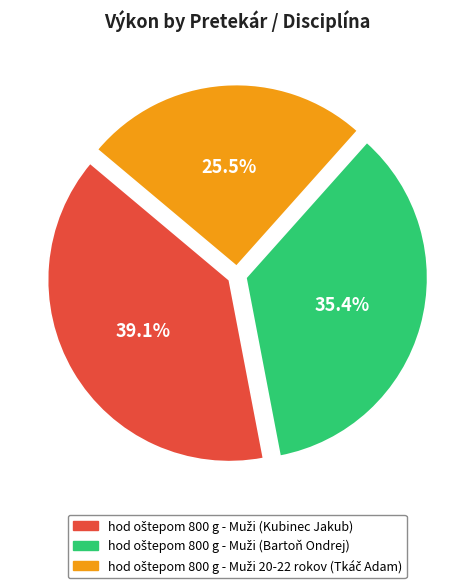

Is there a majority slice in this chart?

No